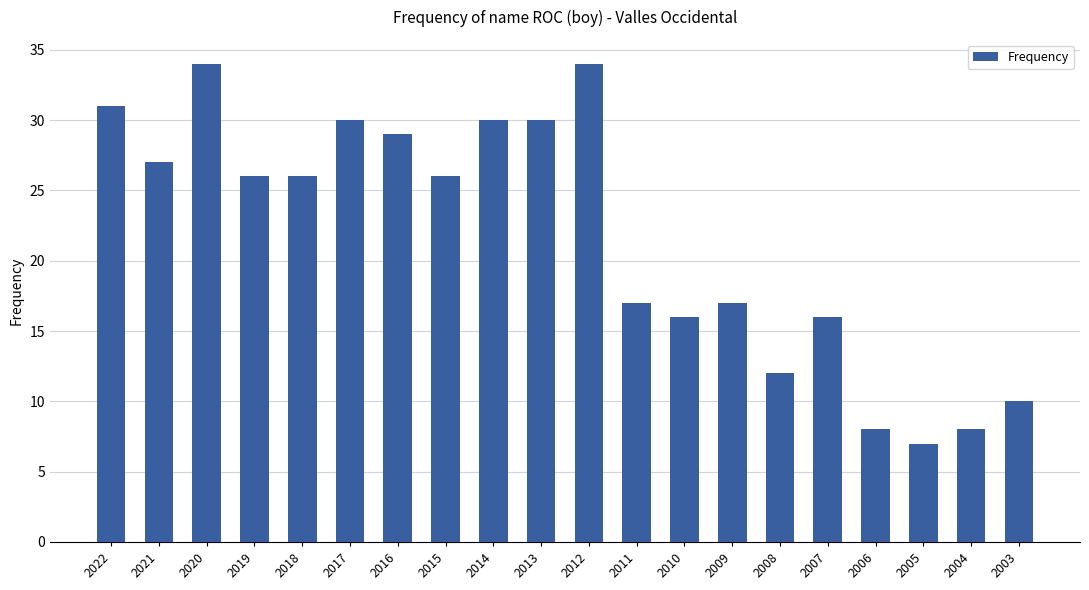

What value does the data have at 2008, to the nearest 5?

10